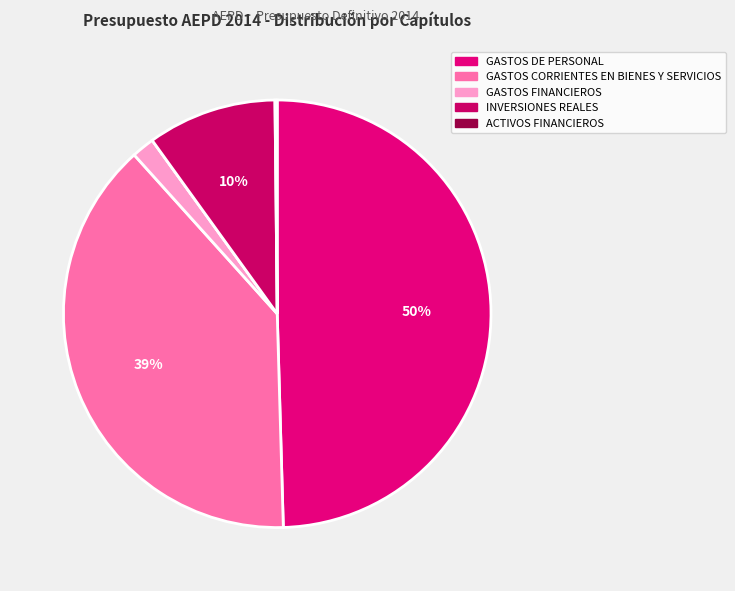

Is there any slice that represents more than half of the pie?

No